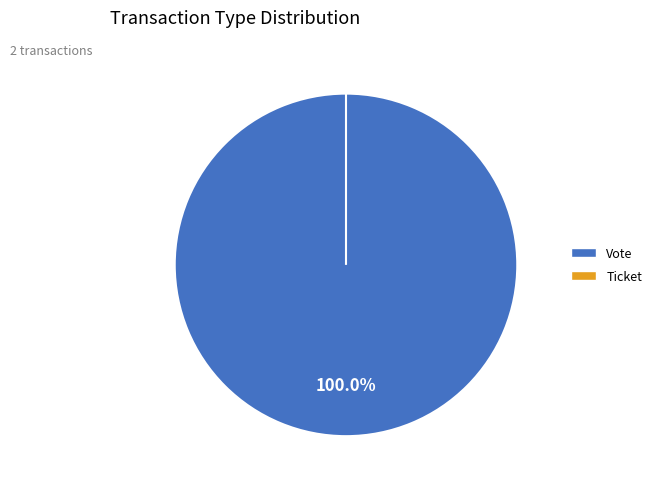

Does Ticket account for over 50% of the chart?

No